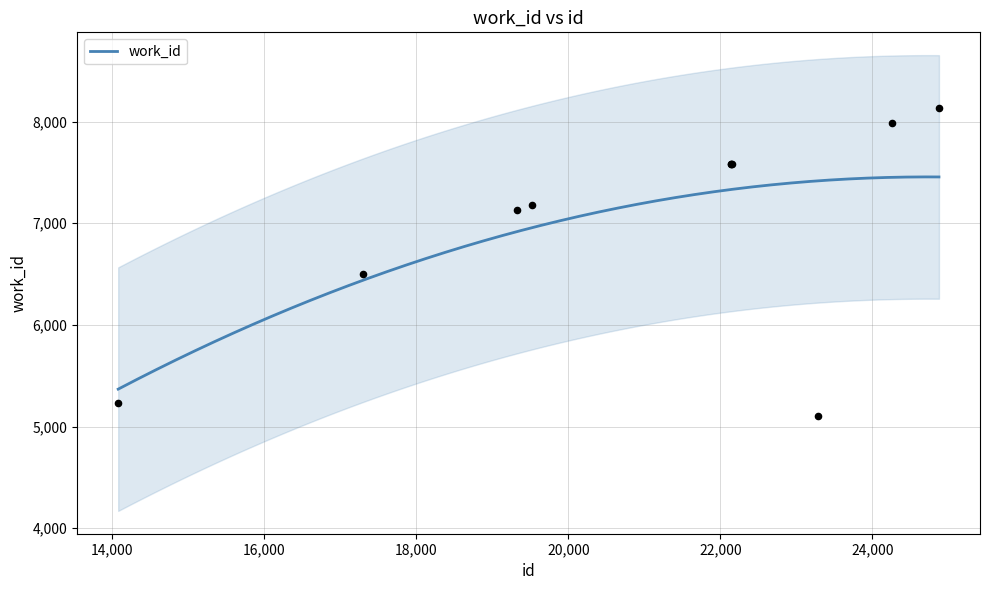

Approximately how many times larger is the value at 24874 compared to 24260?

1.0